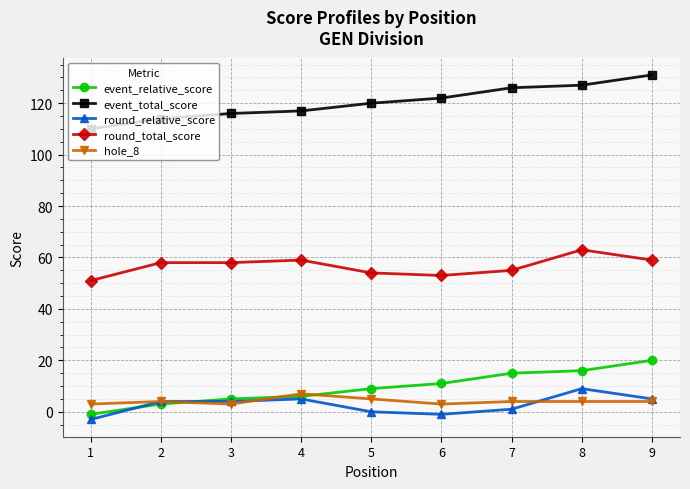

Is it true that round_total_score equals 16 at 9?

False